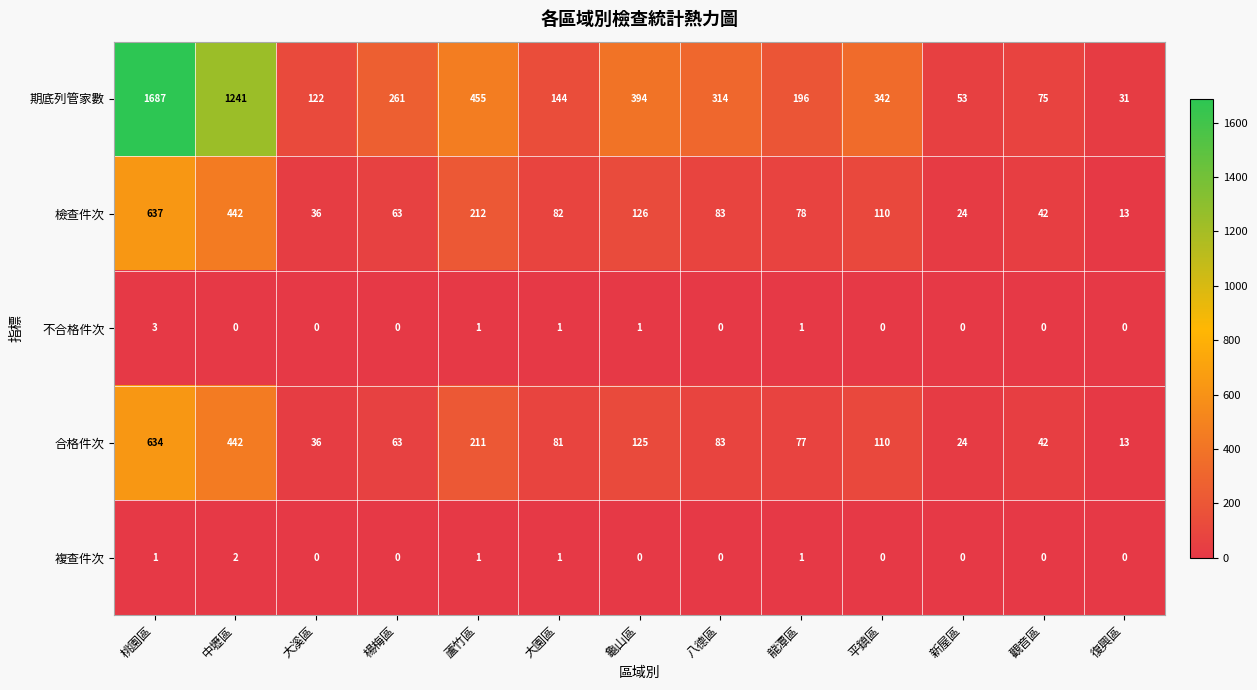

Where does the 期底列管家數 series first go above 261?

桃園區